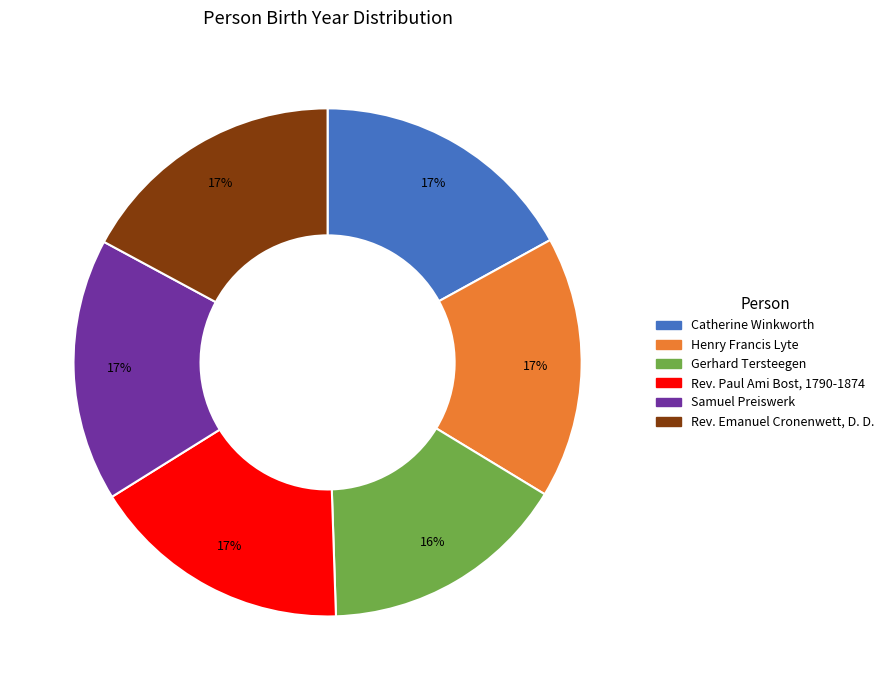

What is the ratio of the value at Gerhard Tersteegen to the value at Catherine Winkworth?

0.9